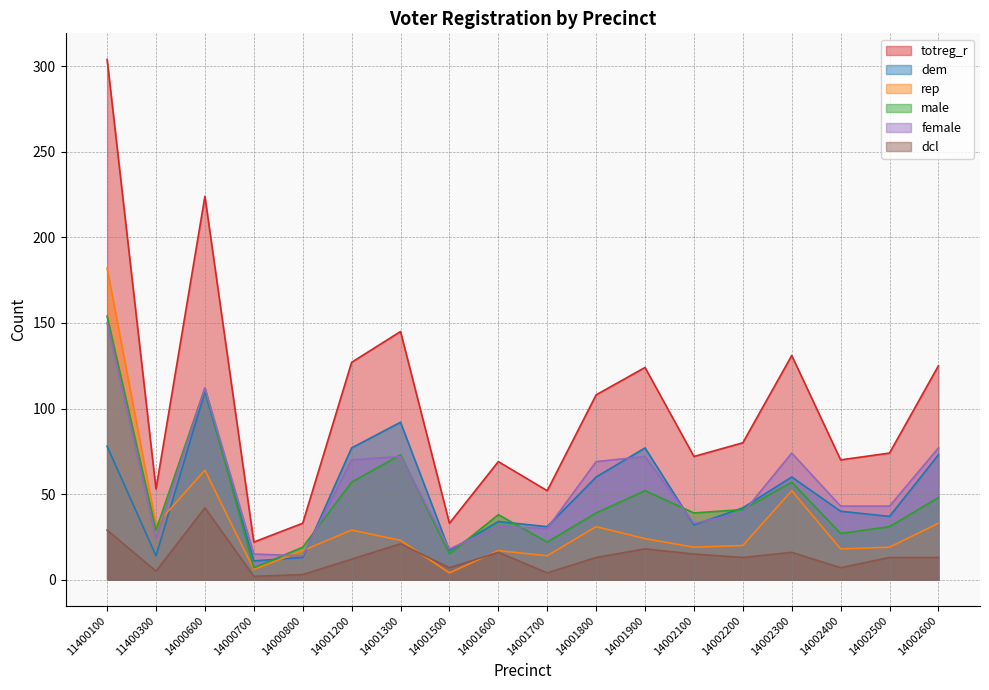

What is the spread (max minus min) of values at 14002600?

112